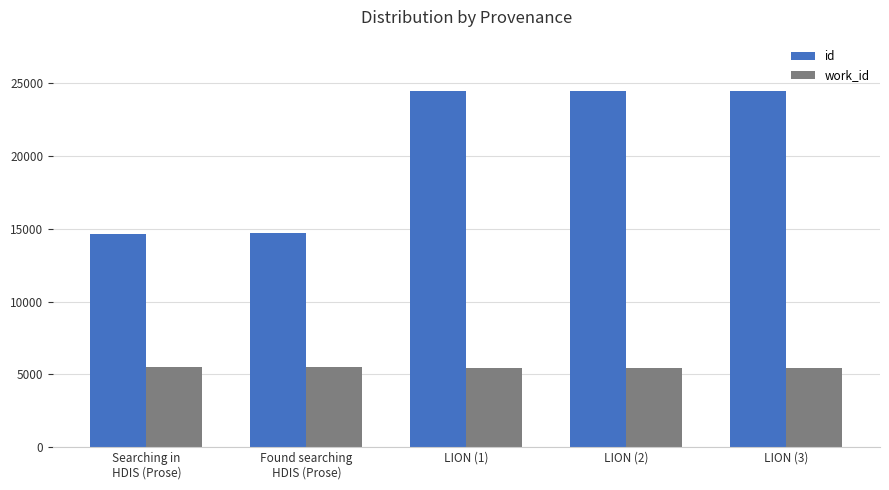

What is the spread (max minus min) of values at LION (2)?

19053